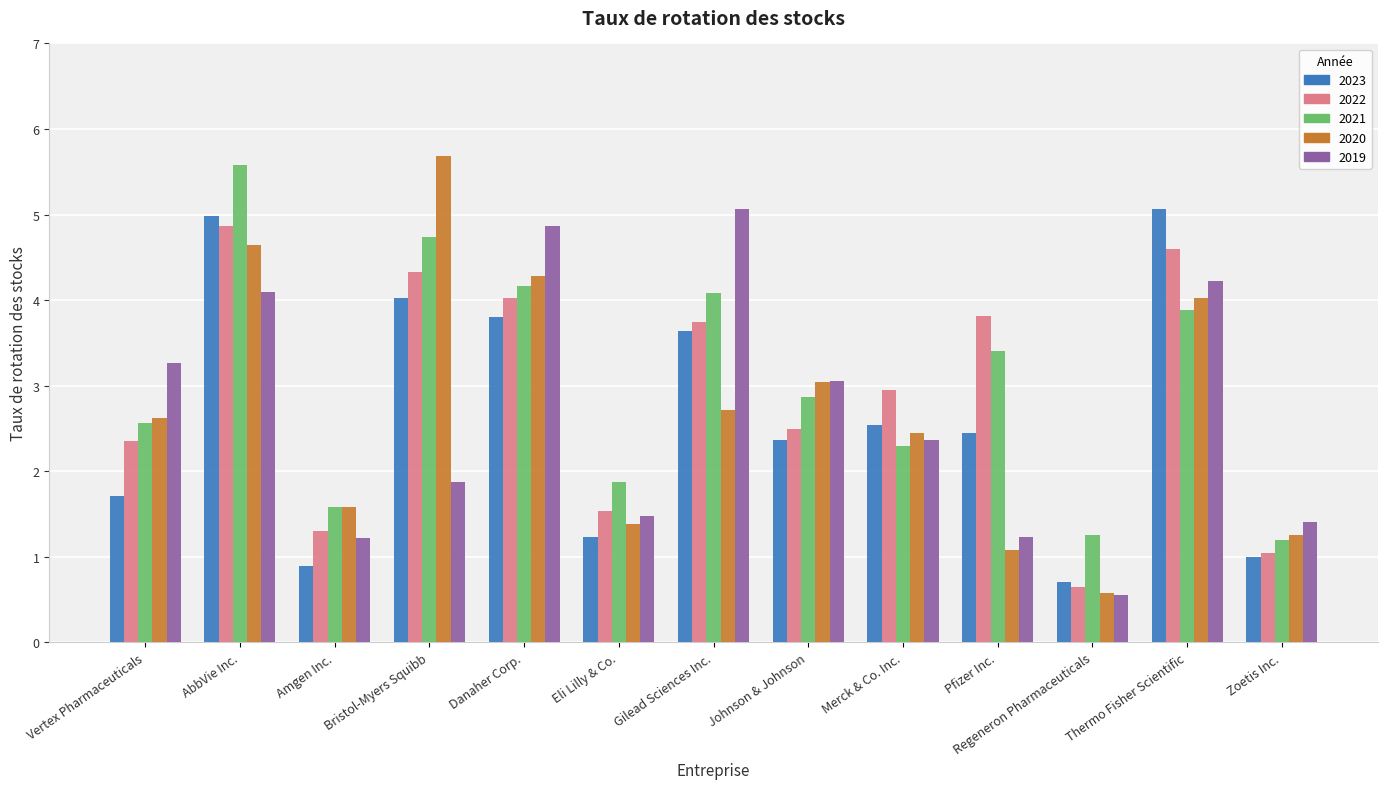

What is the total value across all series at Pfizer Inc.?

12.0